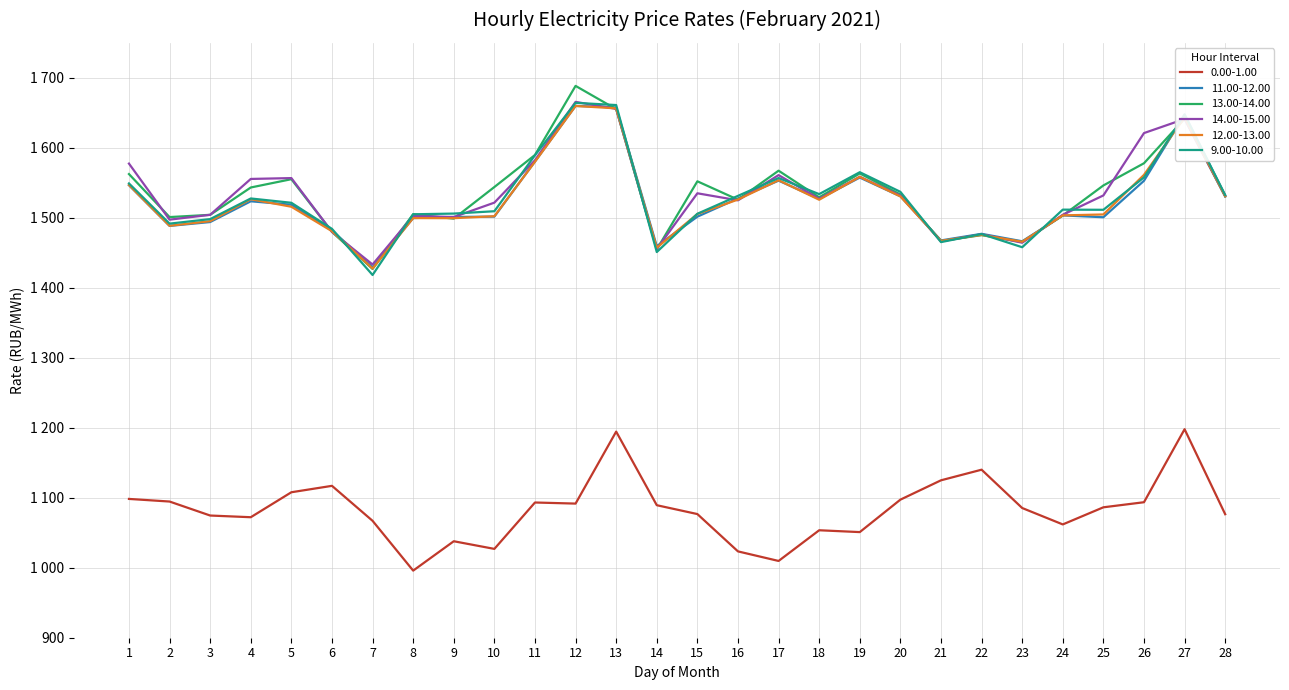

What are all the series names shown in the legend?

0.00-1.00, 11.00-12.00, 13.00-14.00, 14.00-15.00, 12.00-13.00, 9.00-10.00